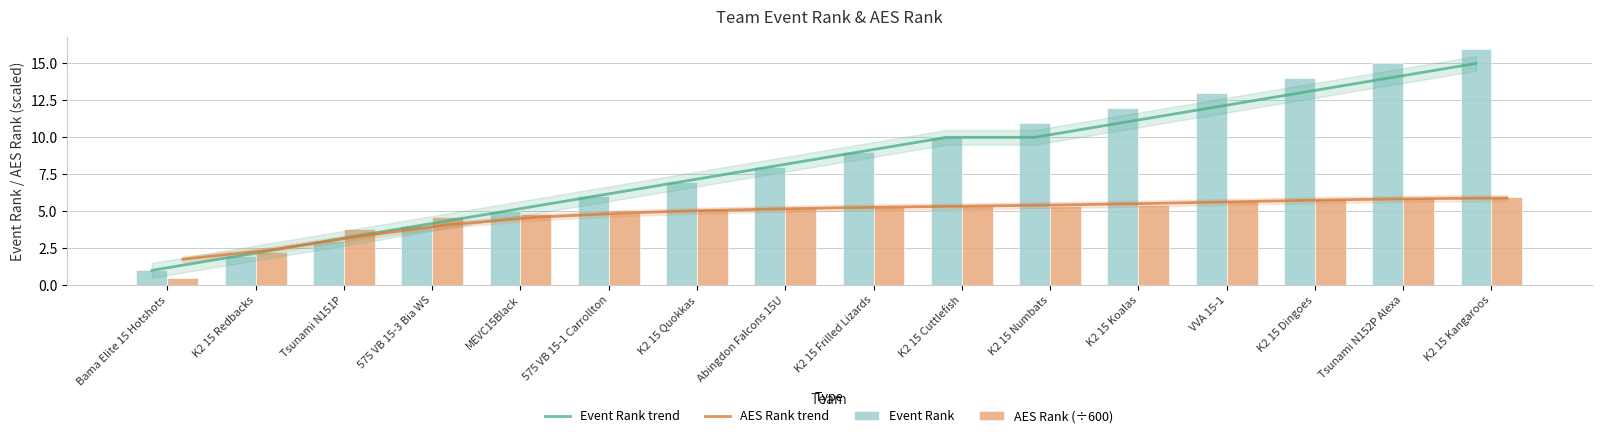

True or false: Event Rank trend has a value of 6.0 at 575 VB 15-1 Carrollton.

True